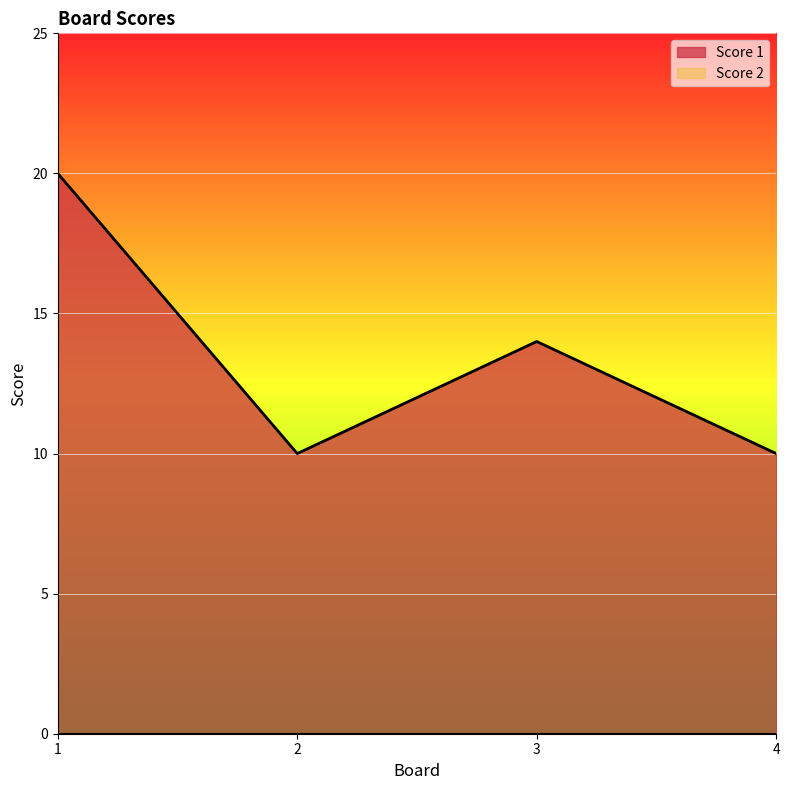

The chart shows a value of 20 at 1. True or false?

True